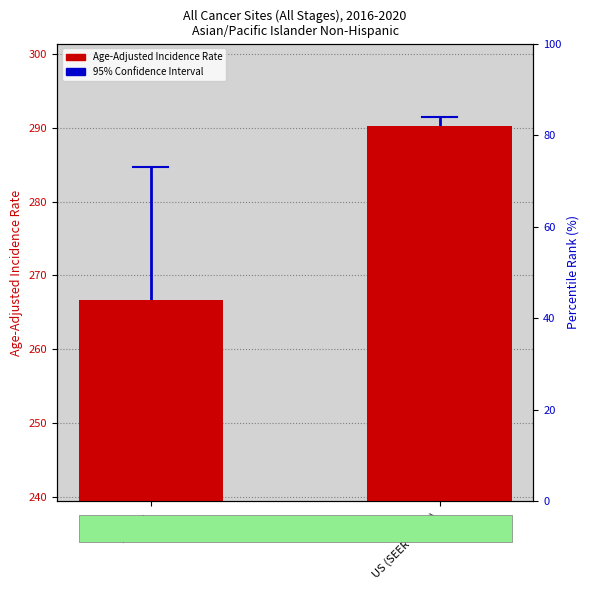

What is the difference between the highest and lowest values at US (SEER+NPCR)?

5.6